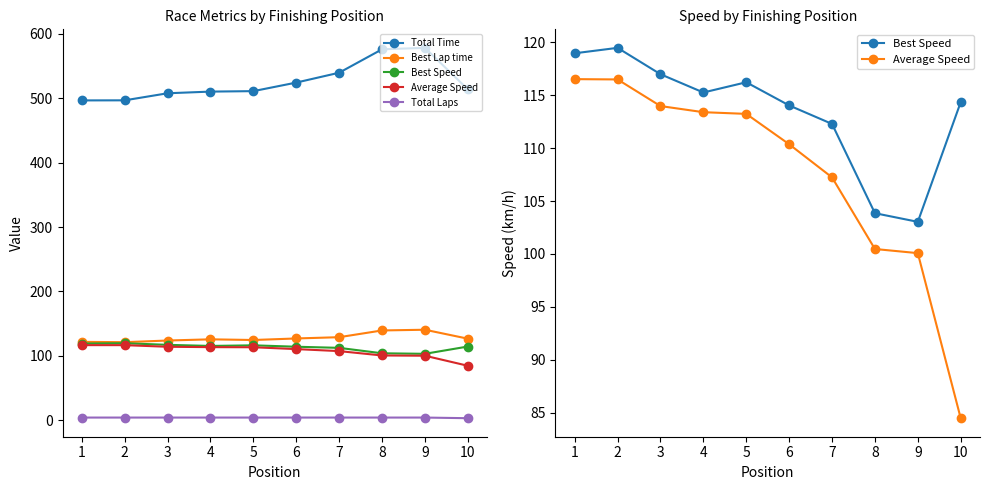

At which category does Best Speed reach its first local valley?

4